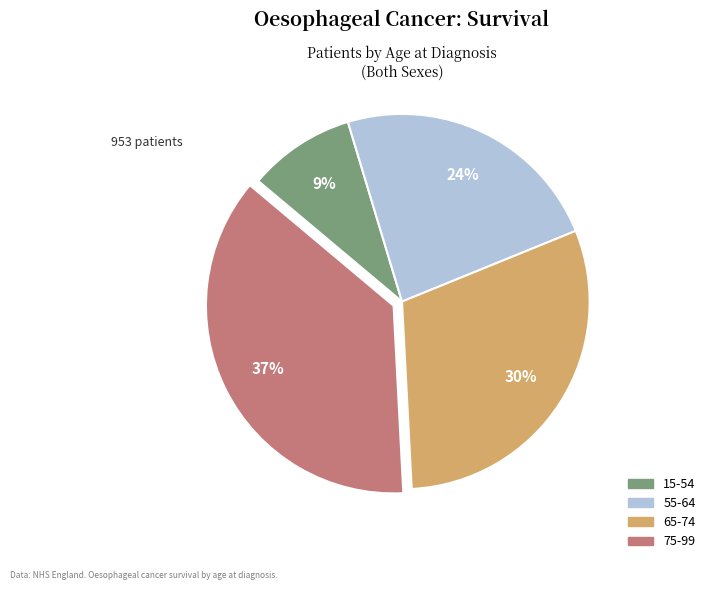

True or false: 55-64 accounts for 24% of the total.

True